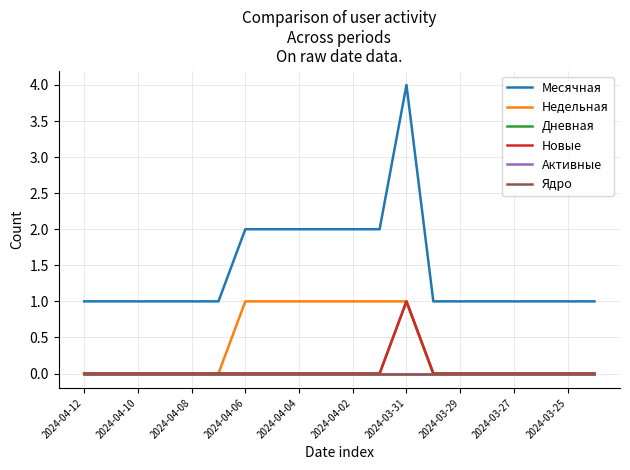

What is the difference between the maximum and minimum values in the Новые series?

1